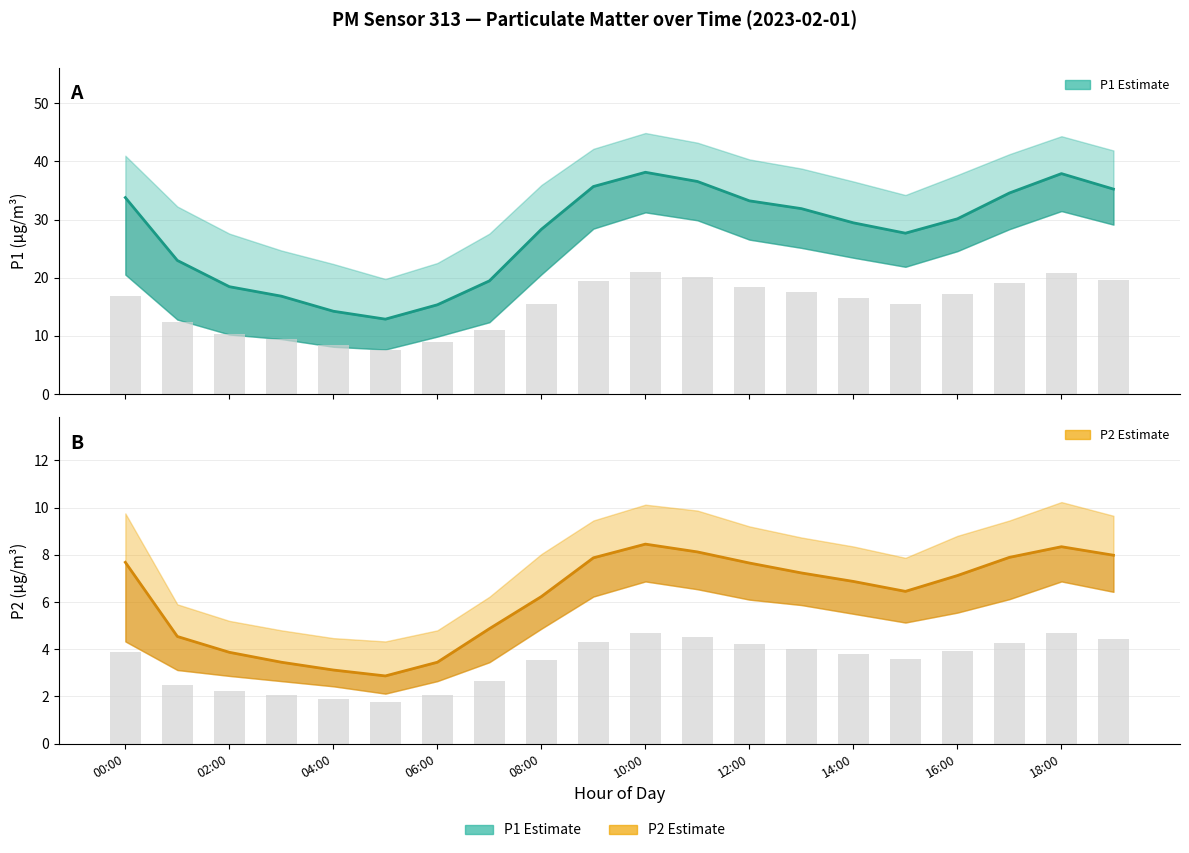

The value of P2 (estimate) at 06:00 is 5.0. True or false?

False